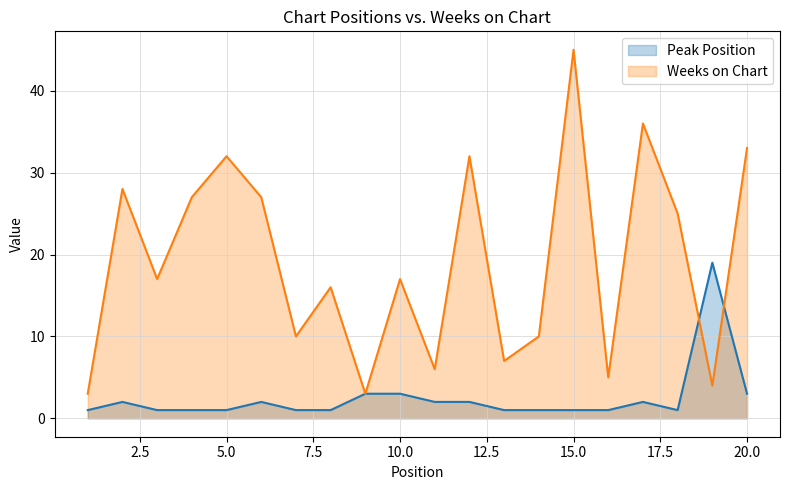

At how many categories does at least one series exceed 22?

9